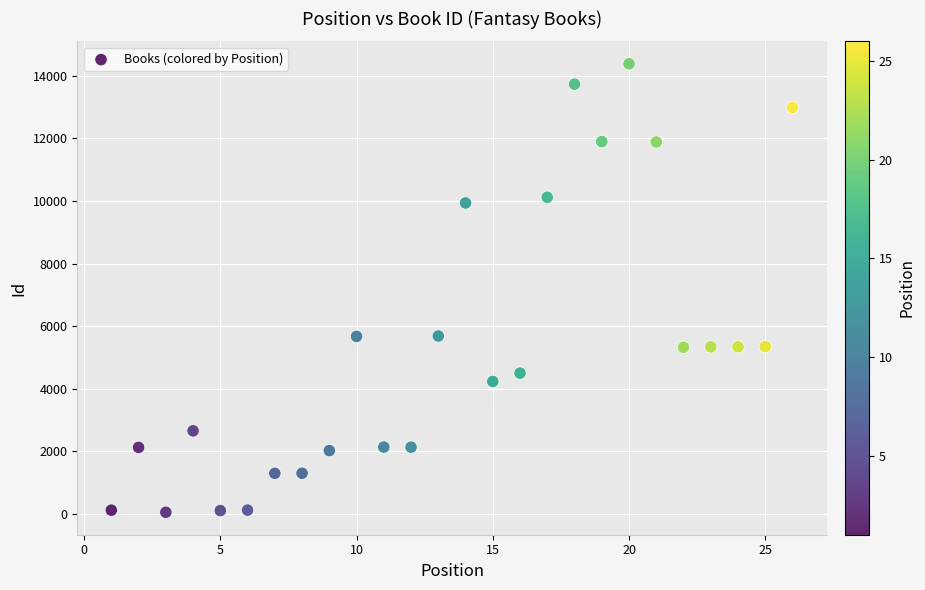

What is the range of Y values (max minus min)?

14338